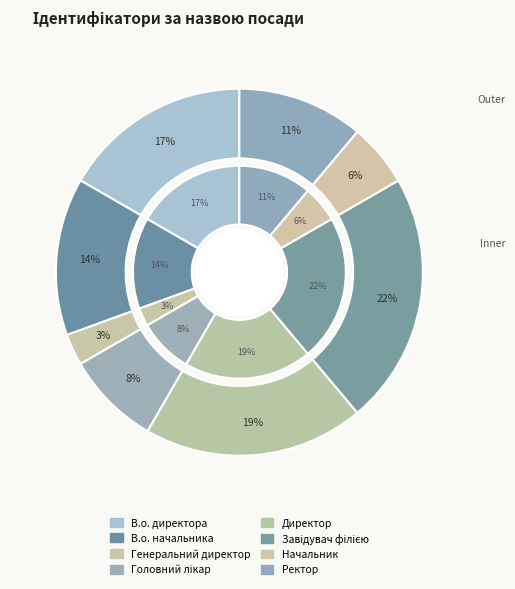

To the nearest percent, what is the combined percentage of Ректор and Генеральний директор?

14%